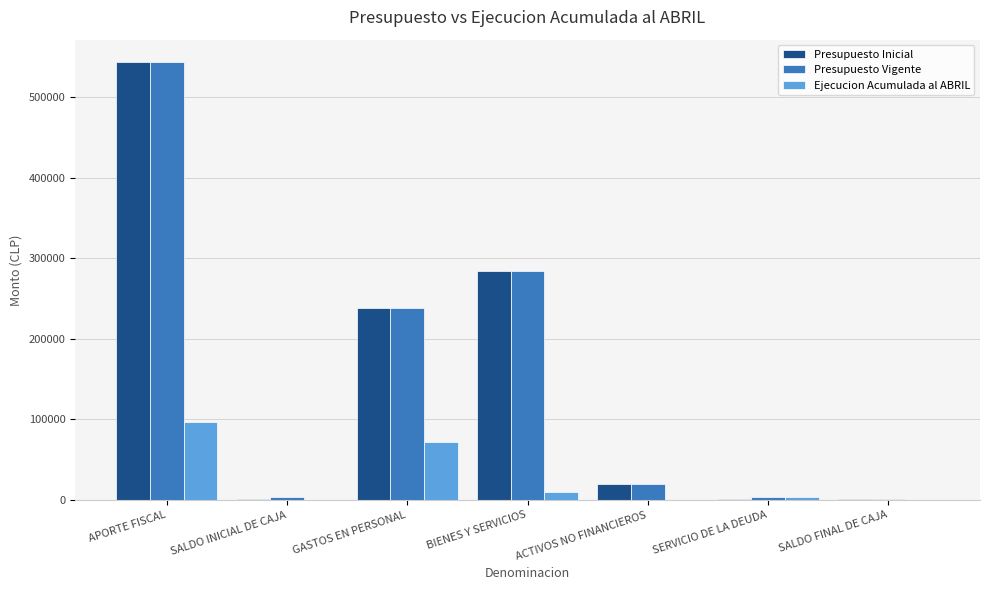

How many distinct data groups are displayed?

3